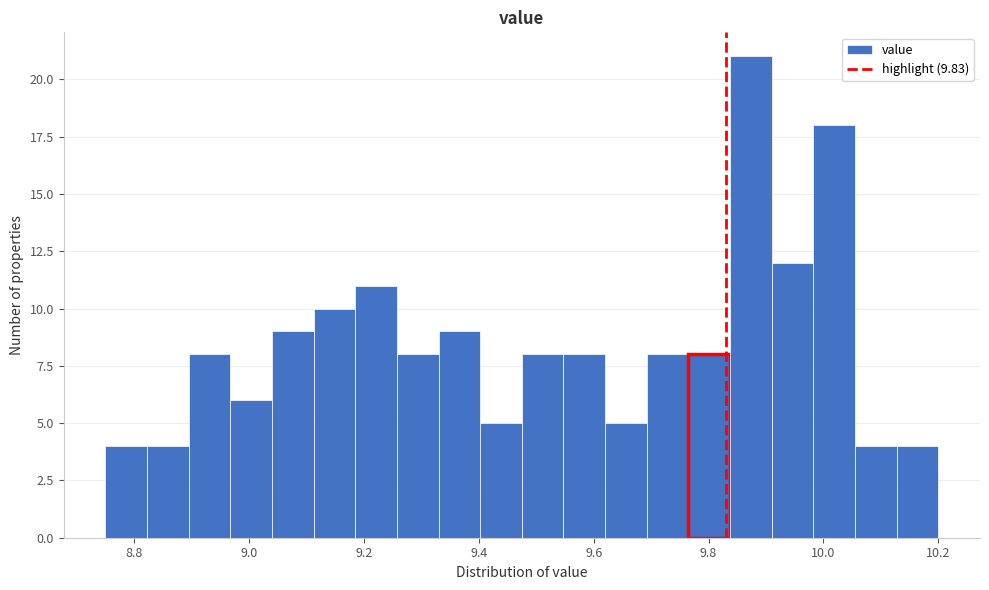

Read against the x-axis, roughly where is the centre of the tallest bar?

9.88